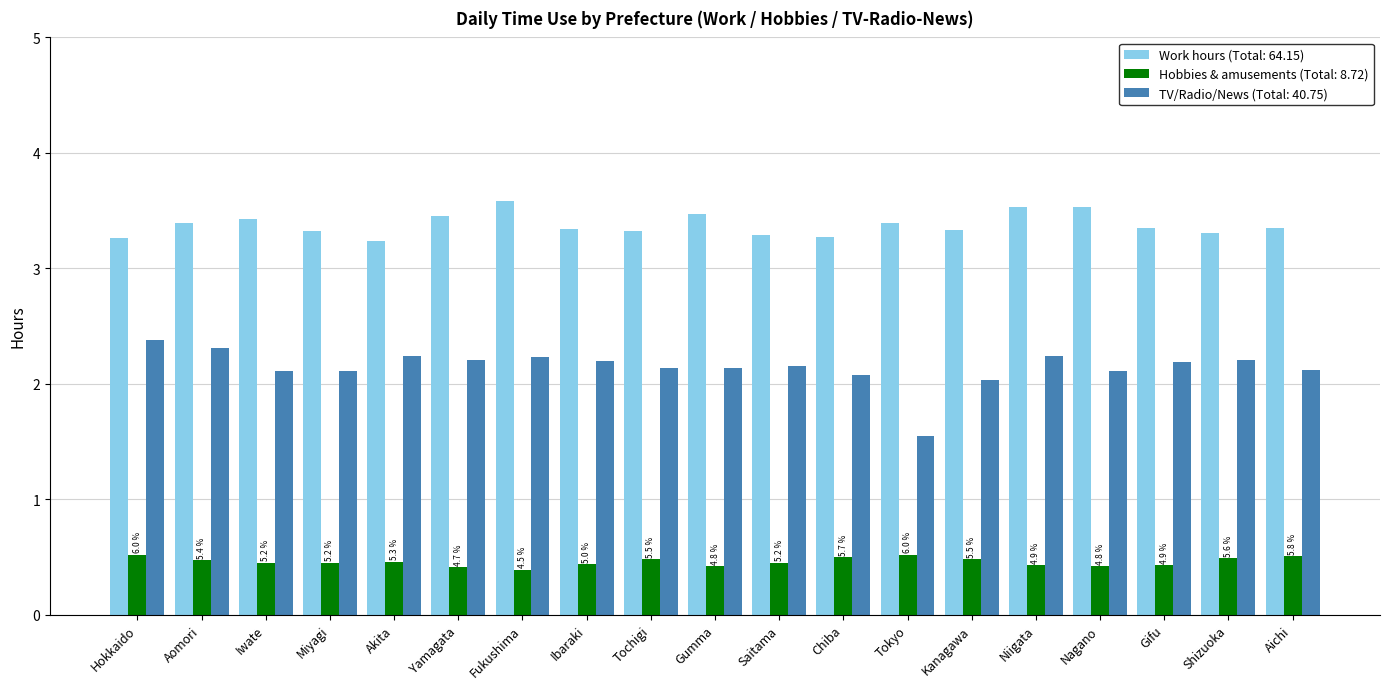

What is the total value across all series at Shizuoka?

6.0